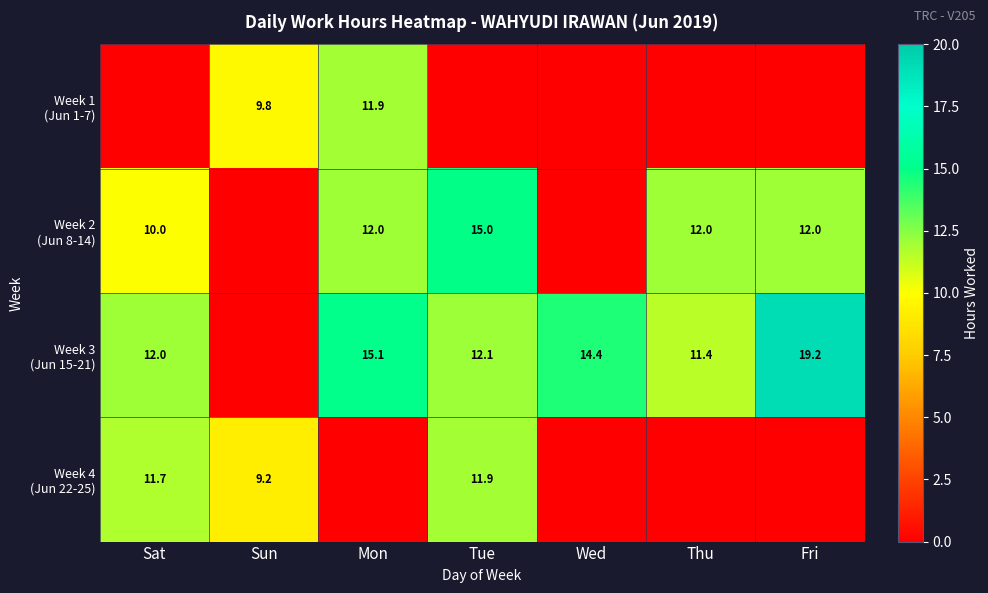

What is the spread (max minus min) of values at Mon?

15.1